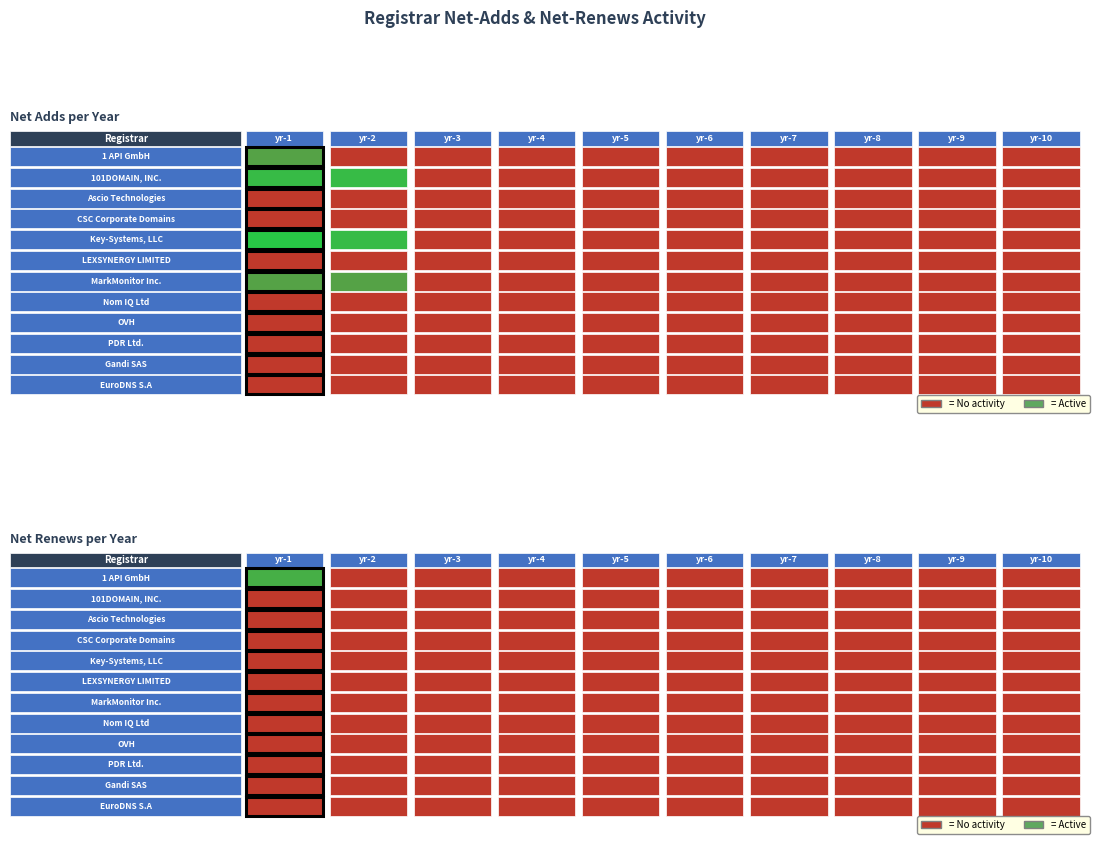

What is the greatest value displayed?

4